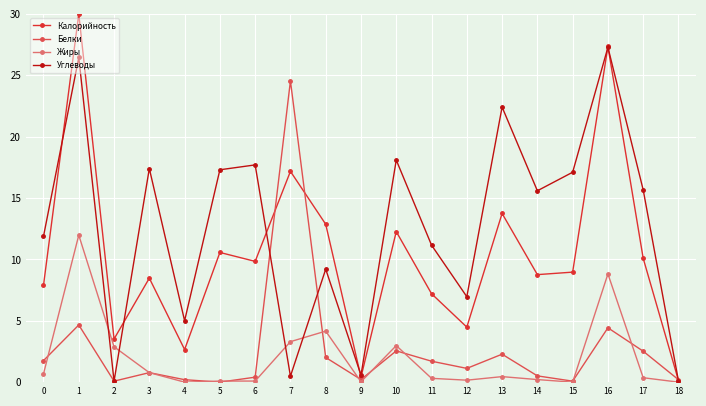

Which series changed the most between 0 and 14?

Углеводы